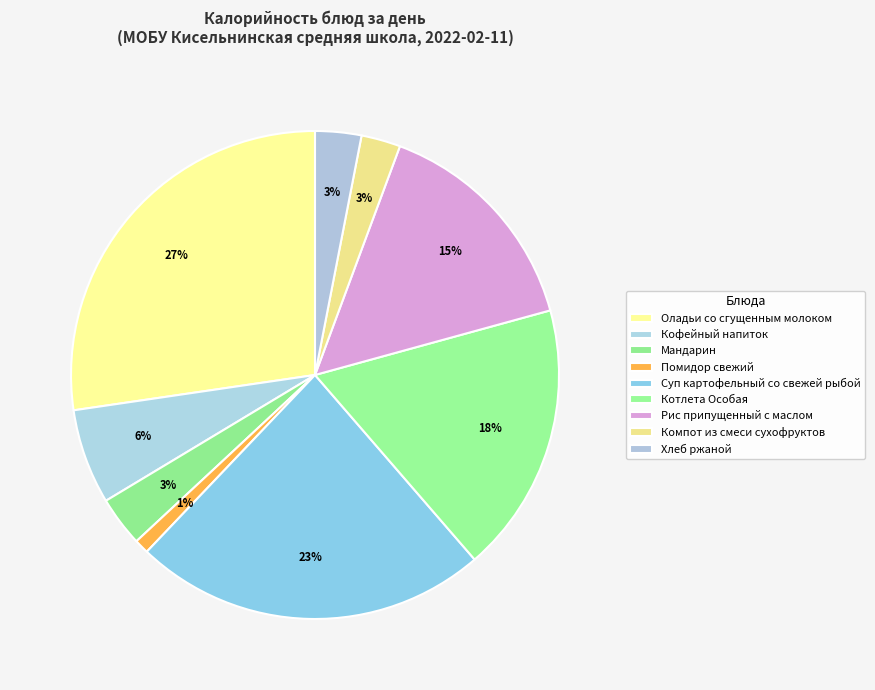

How many slices are in this pie chart?

9